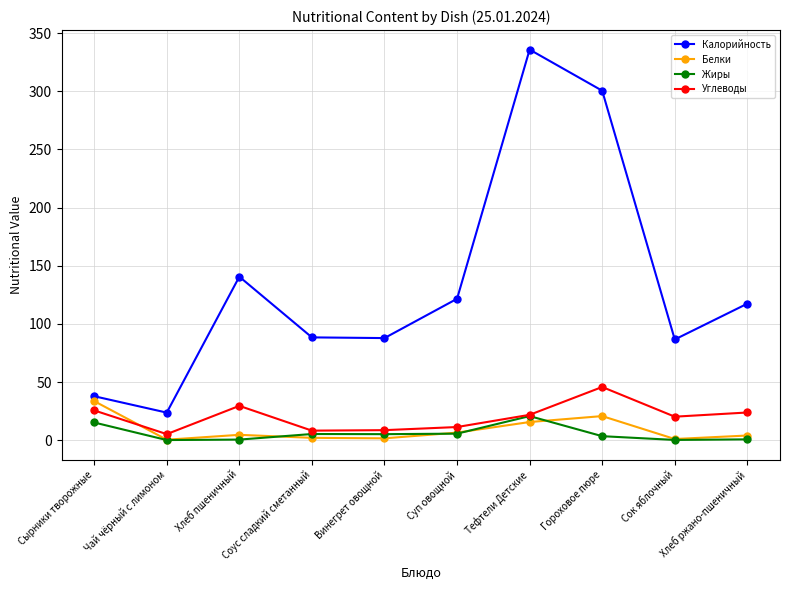

True or false: Калорийность has more than 2 interior local peaks.

False